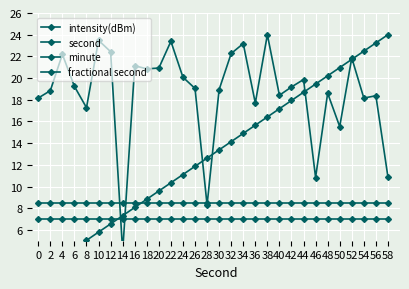

How many series are shown in this chart?

4